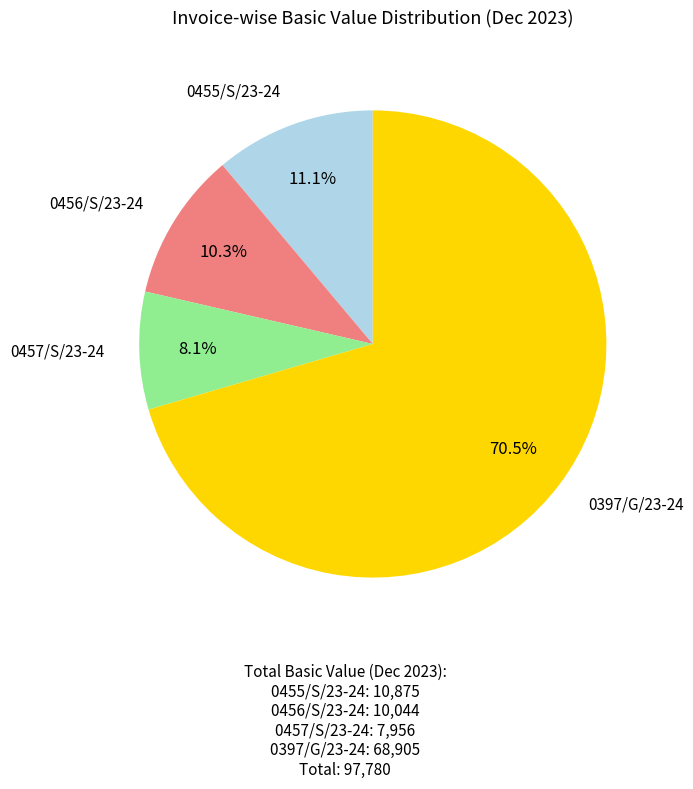

Is there a majority slice in this chart?

Yes